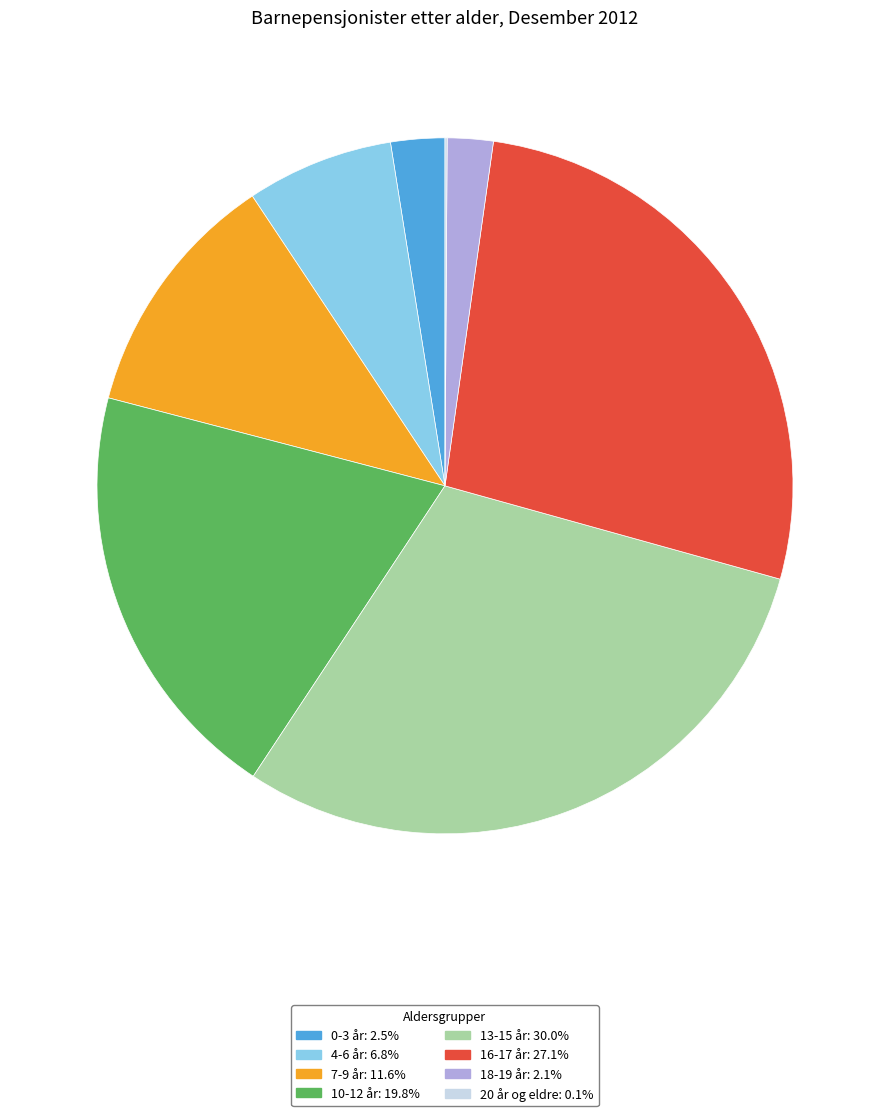

Approximately how many times larger is the value at 10-12 år: 19.8% compared to 16-17 år: 27.1%?

0.7